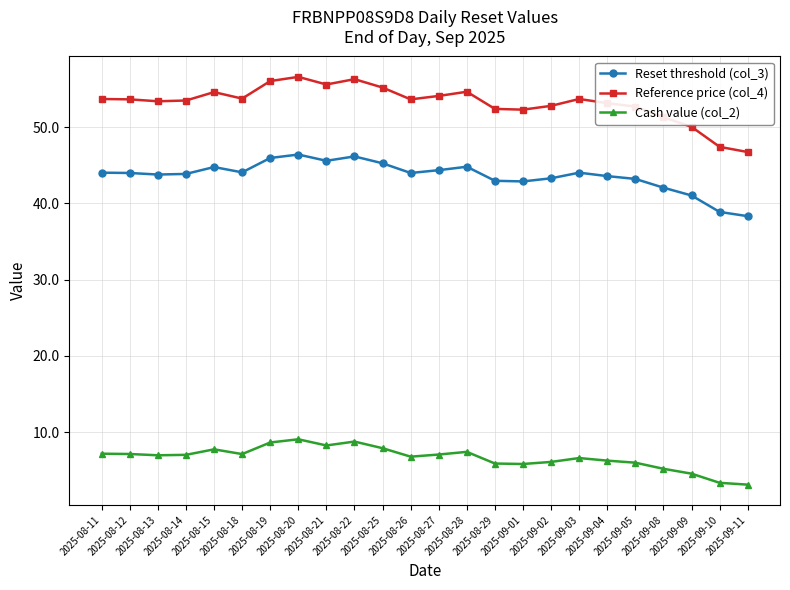

Is the value of Reset threshold (col_3) at 2025-08-28 greater than the value of Reference price (col_4) at 2025-08-29?

No